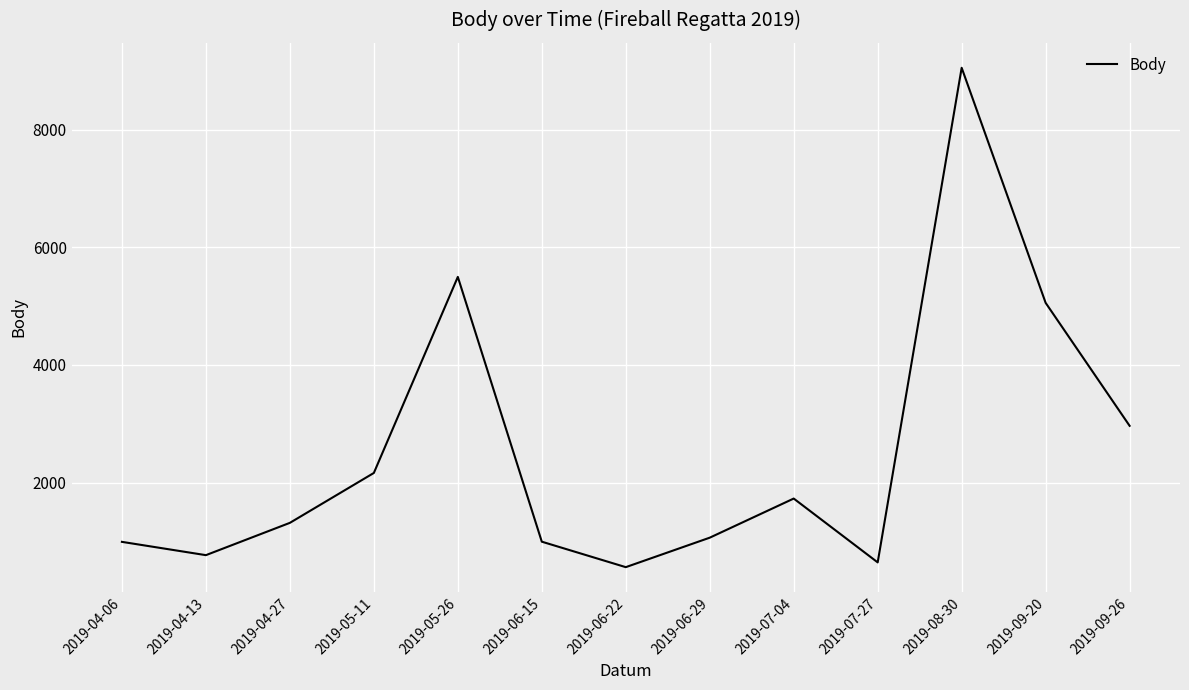

What position from the left is 2019-07-04?

9